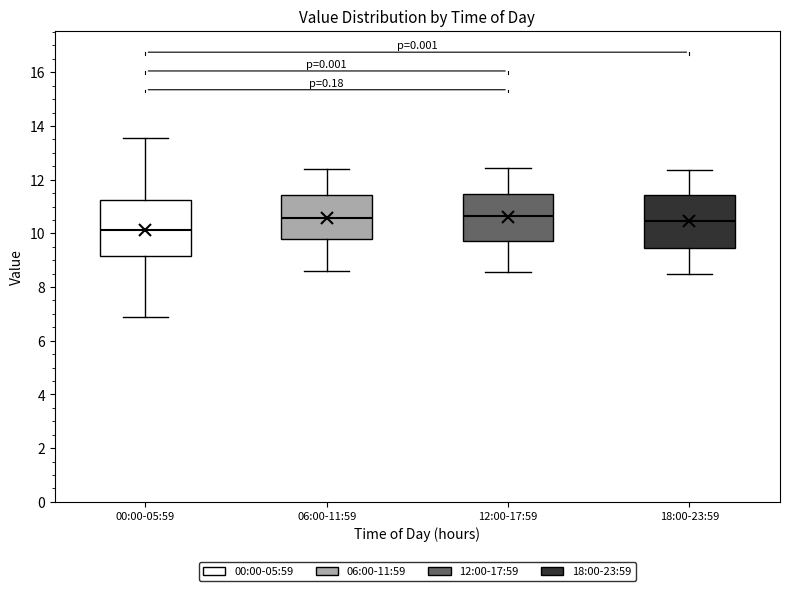

Reading left to right, read every box against the y-axis: the position of its median line, the range the box covers, and the ends of its whiskers. The values are not printed on the chart, so give them approximately, as read against the axis.

00:00-05:59: median 10.2, box 9.2 to 11.2, whiskers 7.0 to 13.6
06:00-11:59: median 10.6, box 9.8 to 11.4, whiskers 8.6 to 12.4
12:00-17:59: median 10.6, box 9.8 to 11.4, whiskers 8.6 to 12.4
18:00-23:59: median 10.4, box 9.4 to 11.4, whiskers 8.6 to 12.4